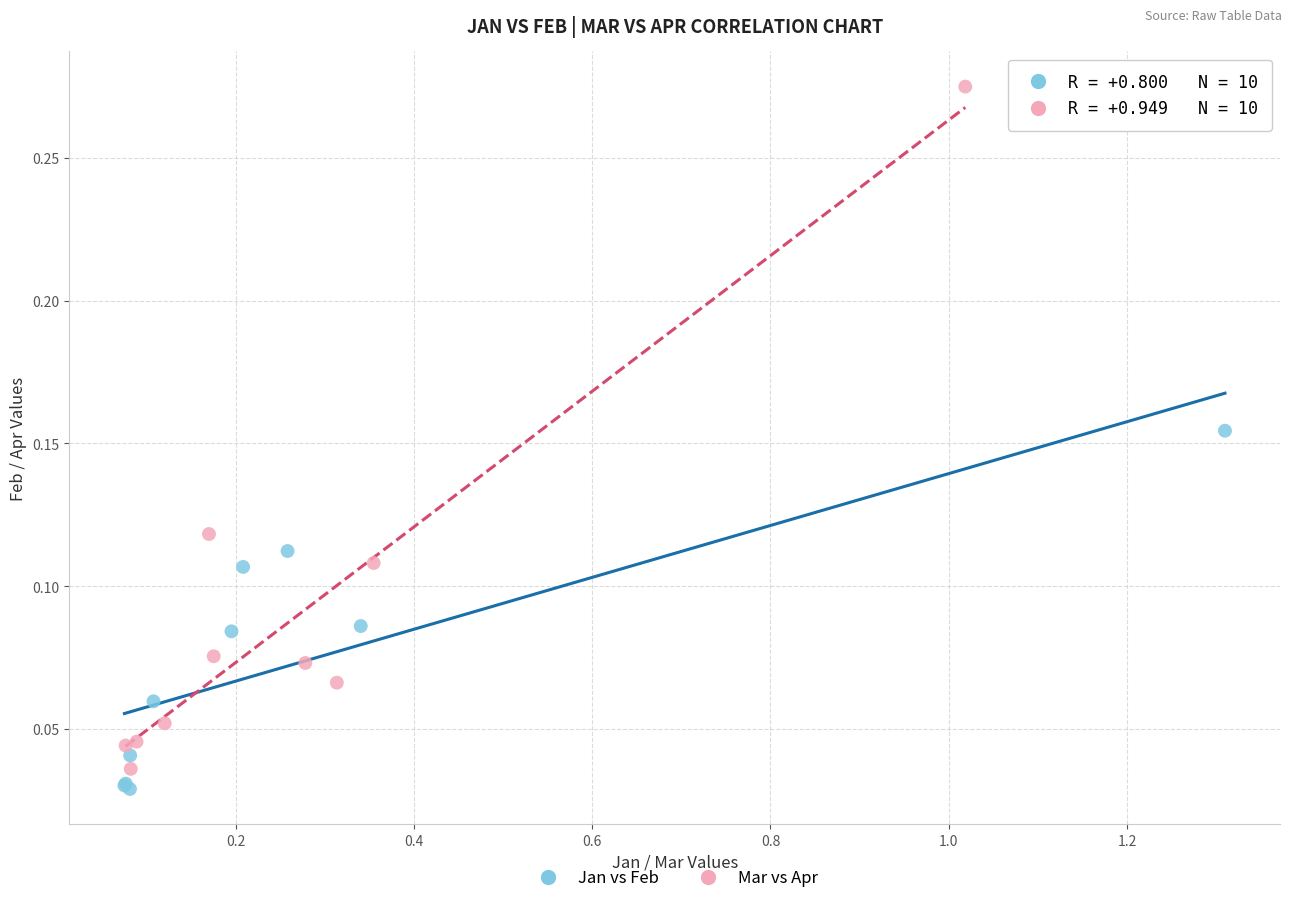

Which series reaches the maximum Y coordinate?

Mar vs Apr